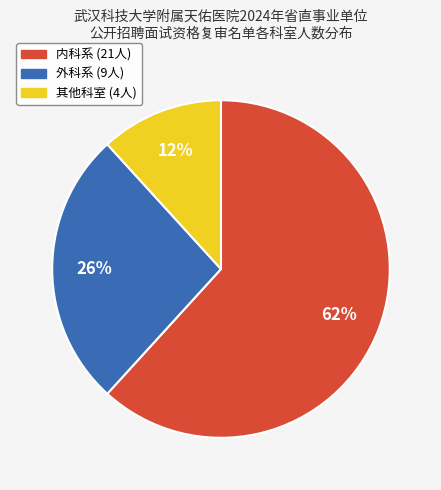

To the nearest percent, what is the difference between the largest and smallest slice percentages?

50%